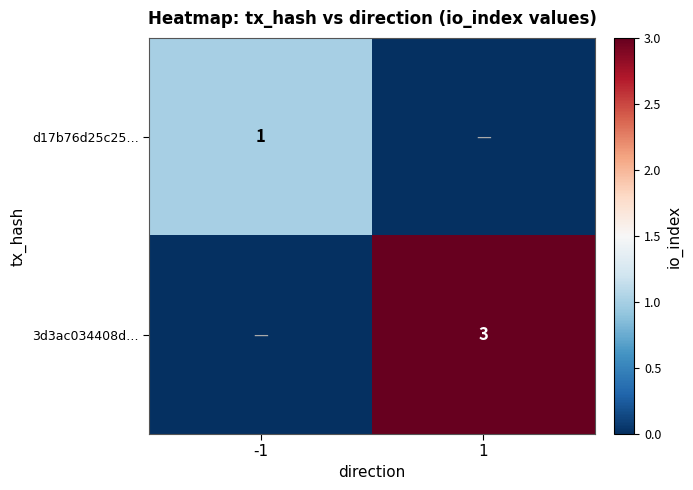

What is the greatest value displayed?

3